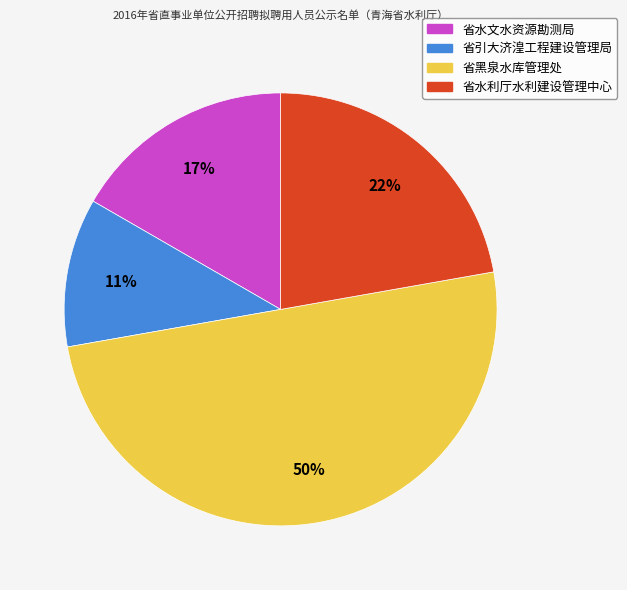

What percentage is the 省黑泉水库管理处 slice, to the nearest percent?

50%